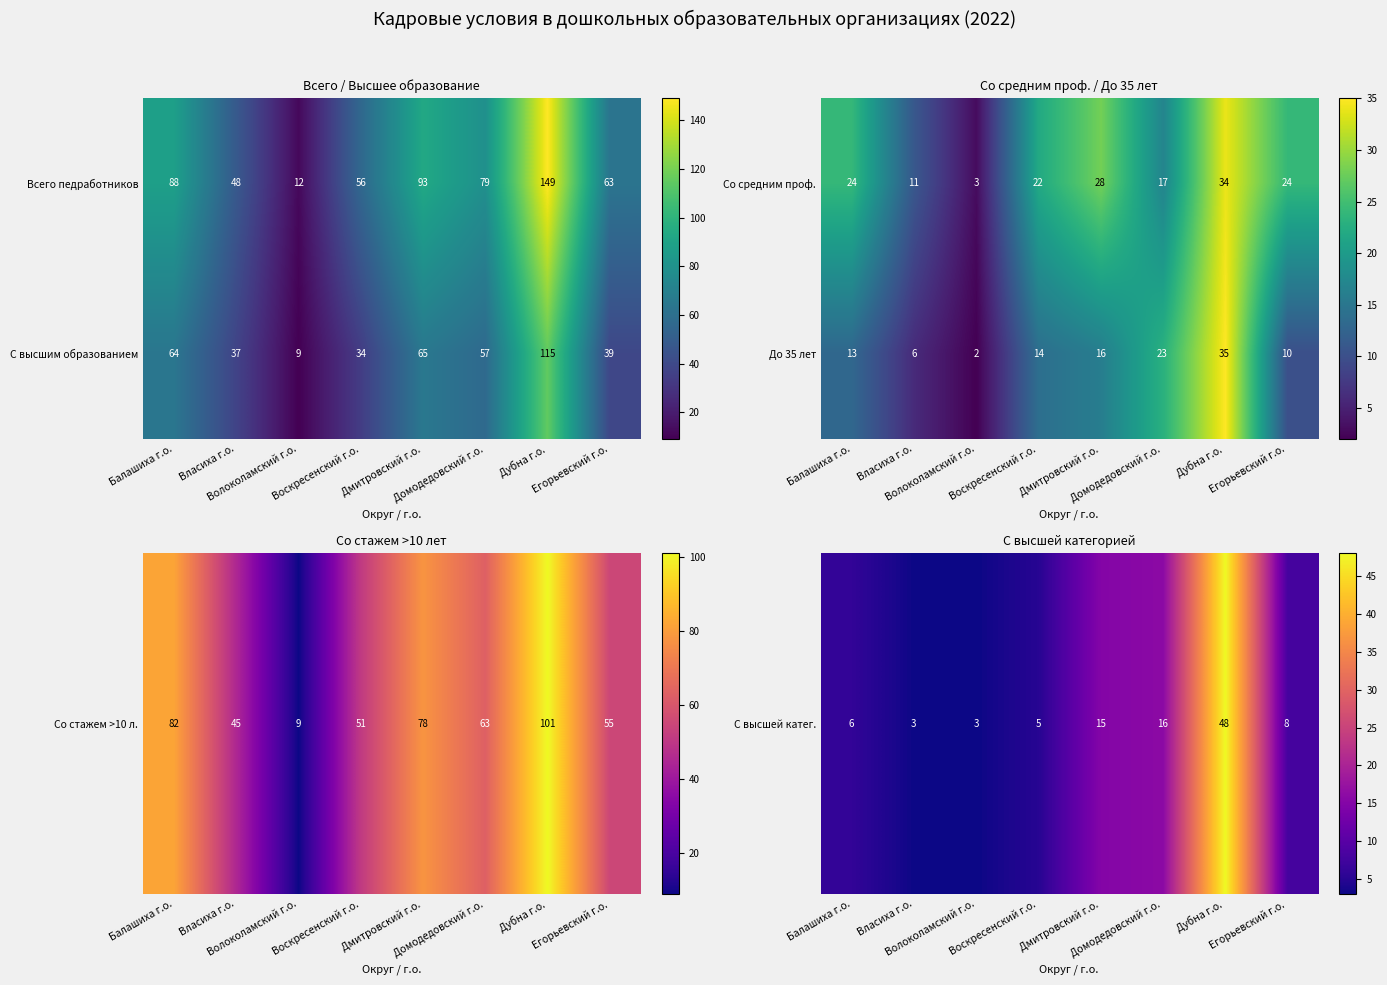

What is the maximum value for С высшим образованием?

115